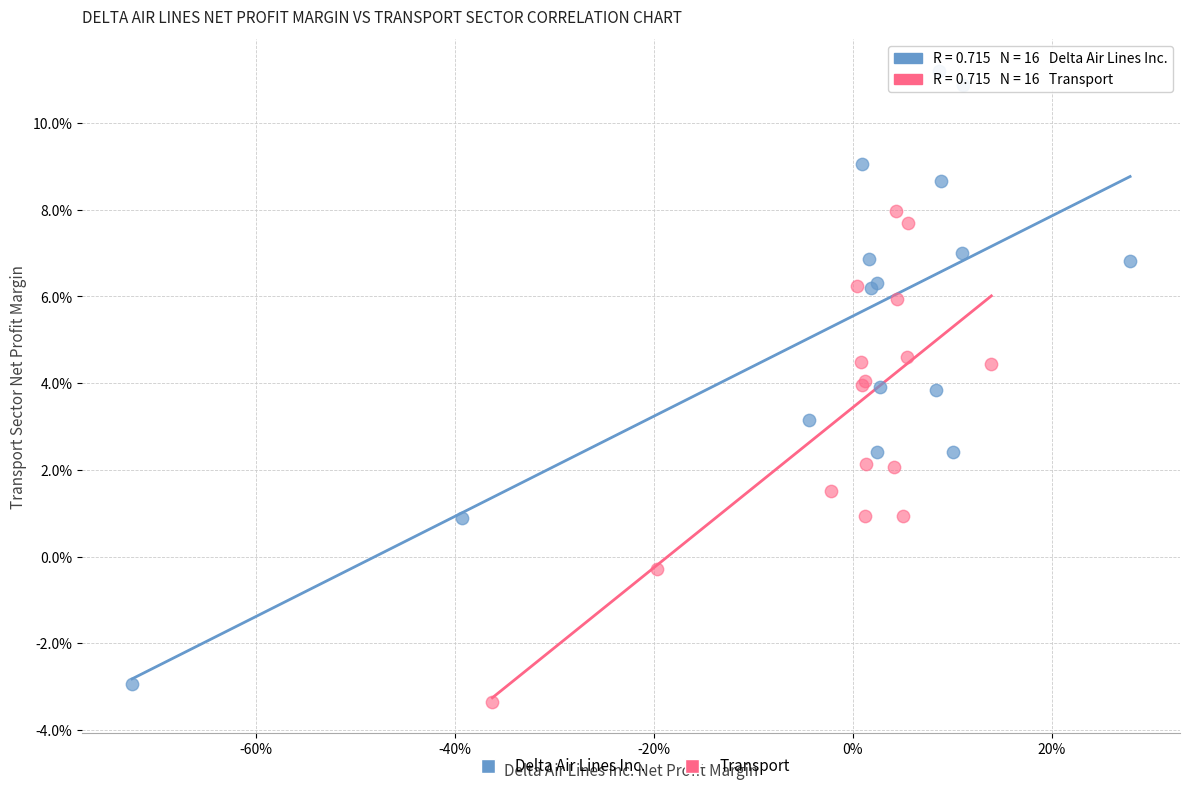

Which series has the widest spread of Y values?

Delta Air Lines Inc.